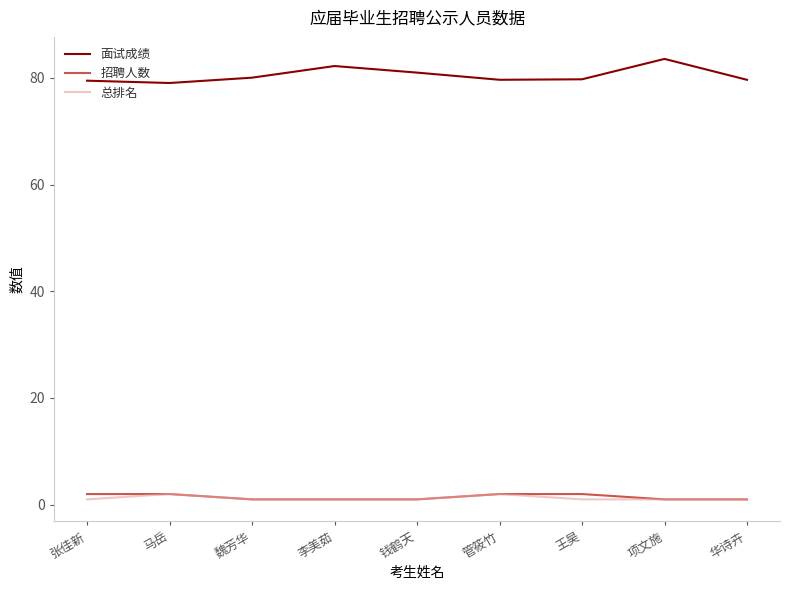

Which series has the largest range (max minus min)?

面试成绩